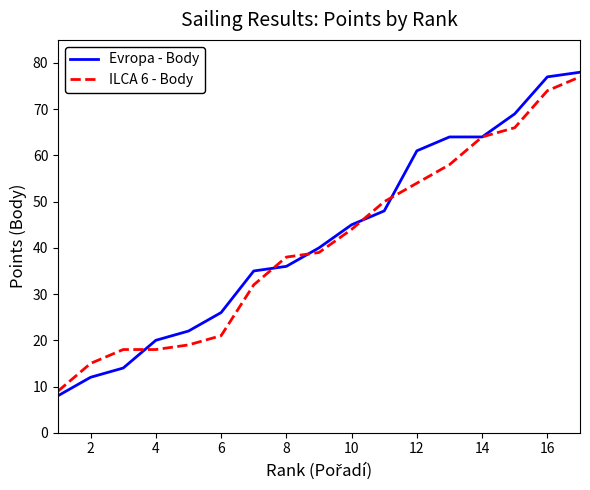

Which series ends up on top after the final intersection of Evropa - Body and ILCA 6 - Body?

Evropa - Body